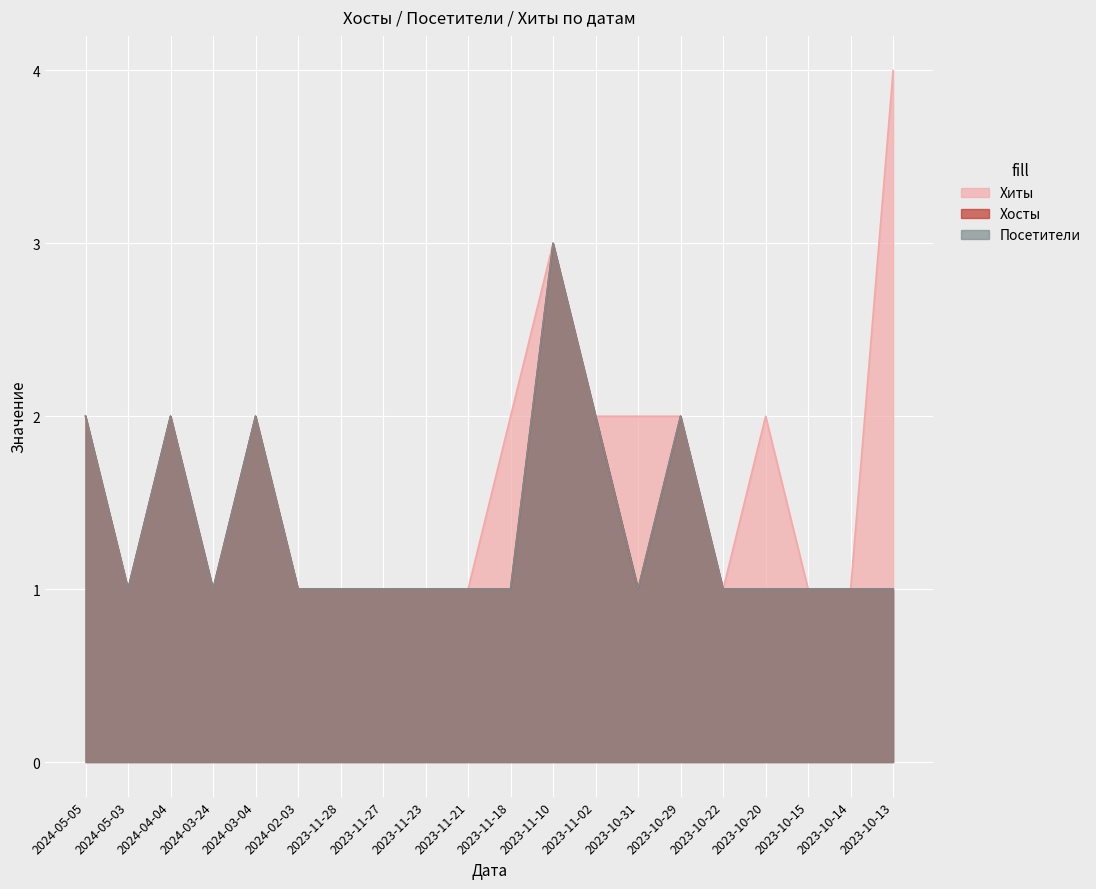

Reading right to left, transcribe all the data shown in this chart.

Хиты: 2023-10-13=4	2023-10-14=1	2023-10-15=1	2023-10-20=2	2023-10-22=1	2023-10-29=2	2023-10-31=2	2023-11-02=2	2023-11-10=3	2023-11-18=2	2023-11-21=1	2023-11-23=1	2023-11-27=1	2023-11-28=1	2024-02-03=1	2024-03-04=2	2024-03-24=1	2024-04-04=2	2024-05-03=1	2024-05-05=2
Хосты: 2023-10-13=1	2023-10-14=1	2023-10-15=1	2023-10-20=1	2023-10-22=1	2023-10-29=2	2023-10-31=1	2023-11-02=2	2023-11-10=3	2023-11-18=1	2023-11-21=1	2023-11-23=1	2023-11-27=1	2023-11-28=1	2024-02-03=1	2024-03-04=2	2024-03-24=1	2024-04-04=2	2024-05-03=1	2024-05-05=2
Посетители: 2023-10-13=1	2023-10-14=1	2023-10-15=1	2023-10-20=1	2023-10-22=1	2023-10-29=2	2023-10-31=1	2023-11-02=2	2023-11-10=3	2023-11-18=1	2023-11-21=1	2023-11-23=1	2023-11-27=1	2023-11-28=1	2024-02-03=1	2024-03-04=2	2024-03-24=1	2024-04-04=2	2024-05-03=1	2024-05-05=2